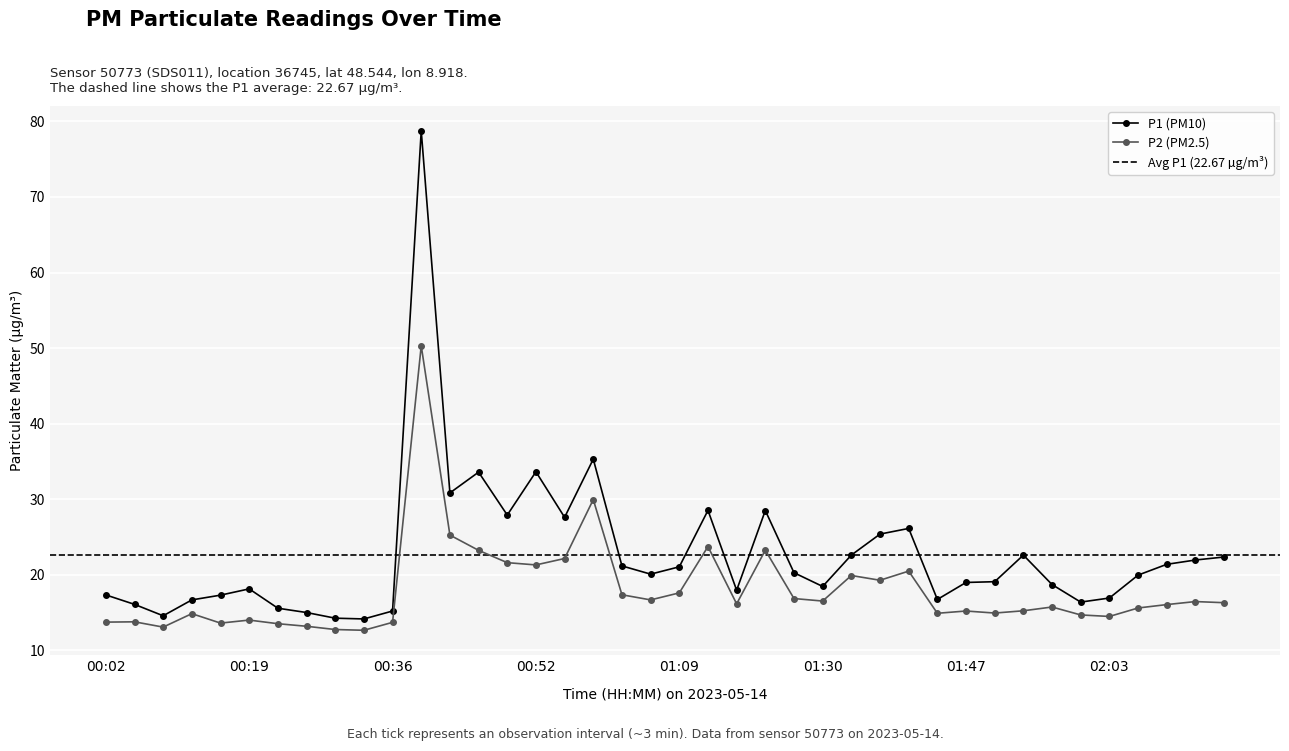

True or false: P2 and P1 cross at least once.

False